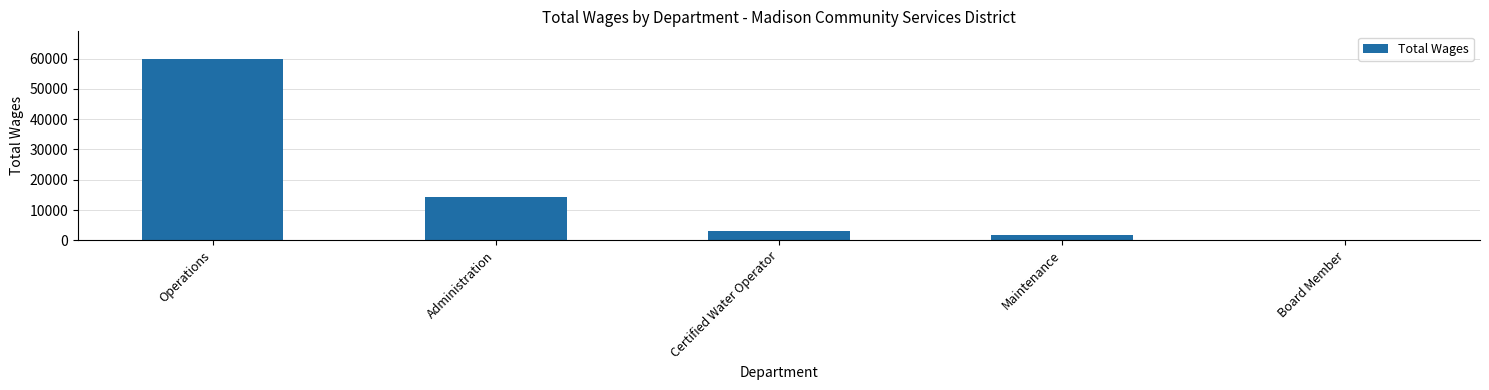

What is the change in value from Operations to Board Member?

-60000